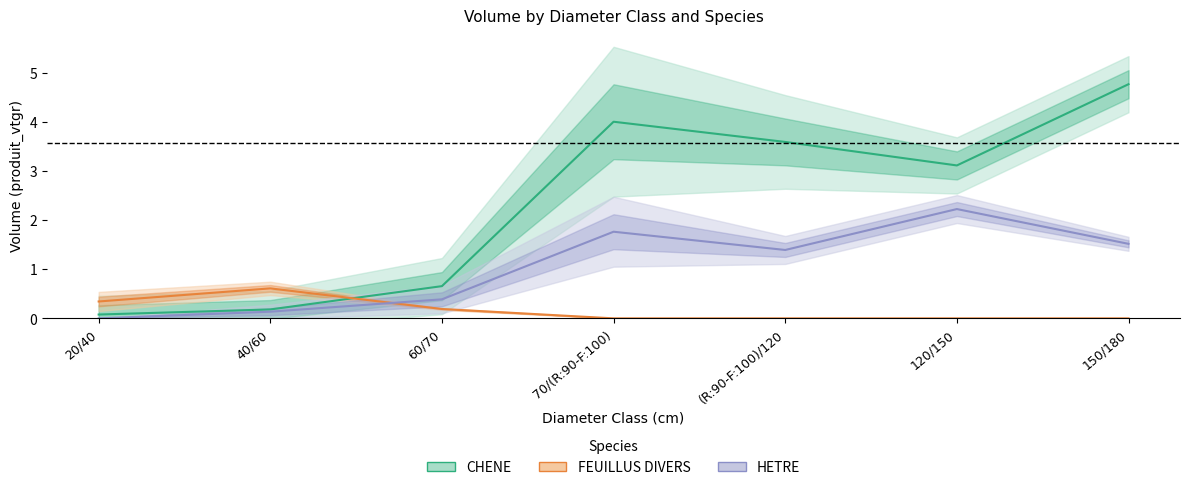

What is the maximum value for HETRE?

2.2